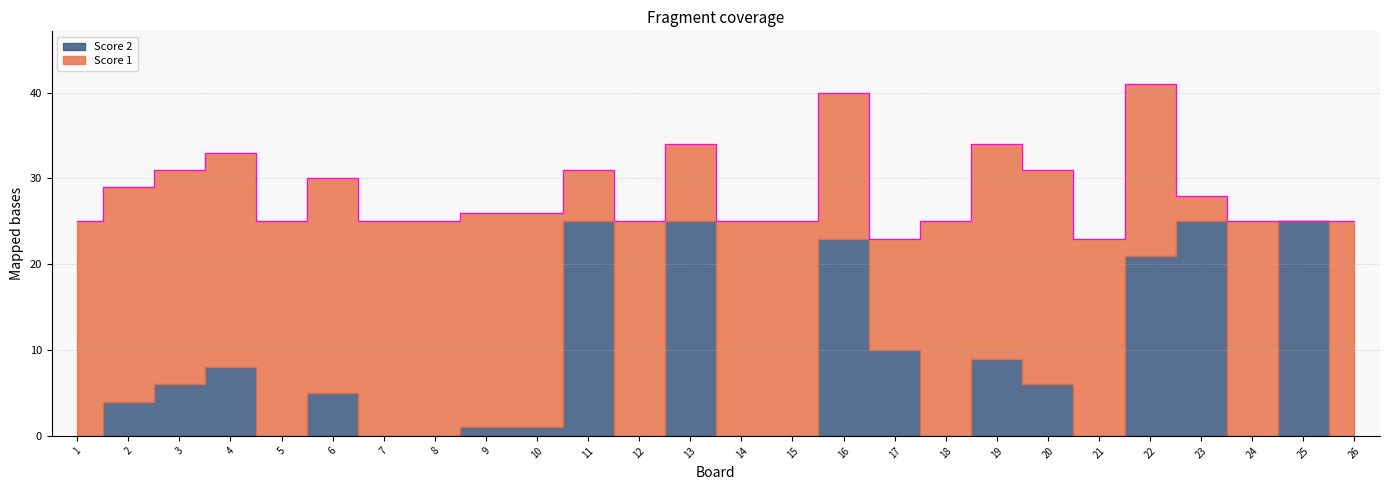

What is the value of the Score 1 point at the 6th from the left?

25